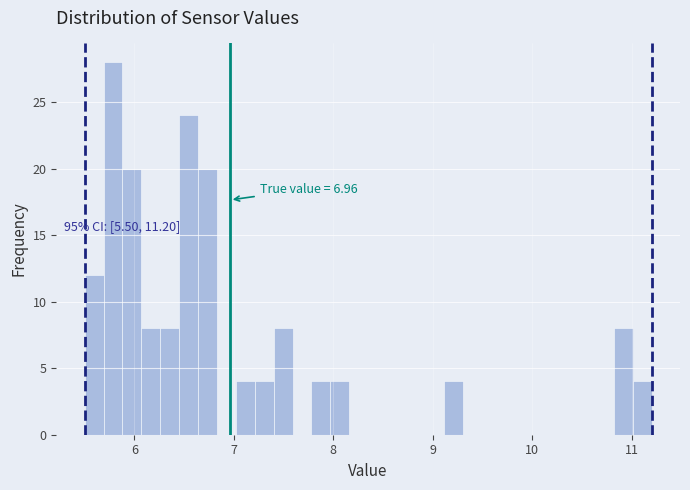

Around what value on the x-axis is the tallest bar? Give the approximate position of its centre, as read against the axis.

5.8